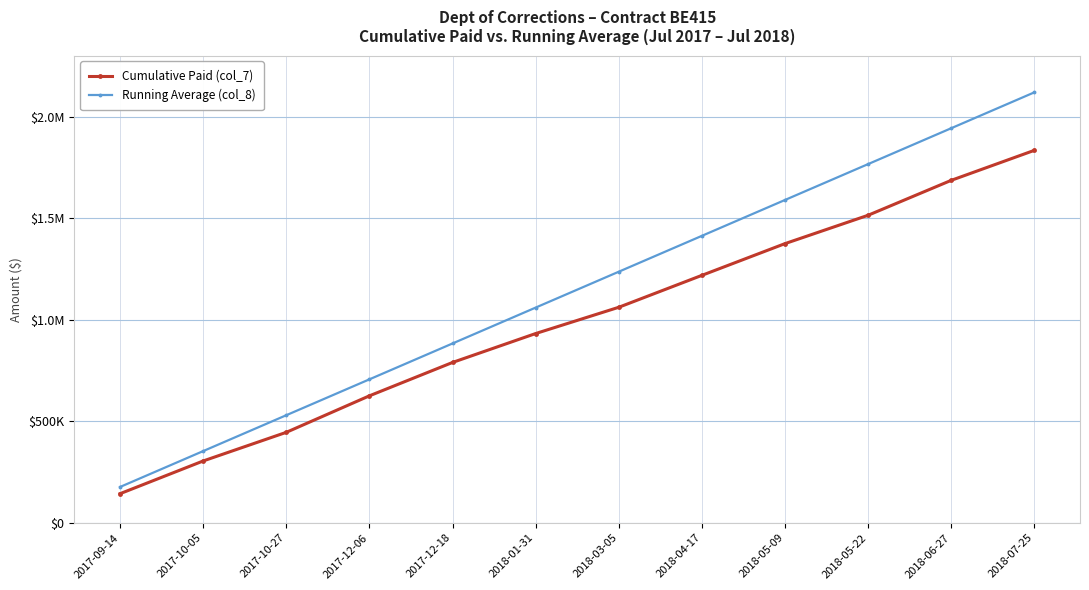

List the labels in order of Running Average (col_8) value, smallest first.

2017-09-14, 2017-10-05, 2017-10-27, 2017-12-06, 2017-12-18, 2018-01-31, 2018-03-05, 2018-04-17, 2018-05-09, 2018-05-22, 2018-06-27, 2018-07-25